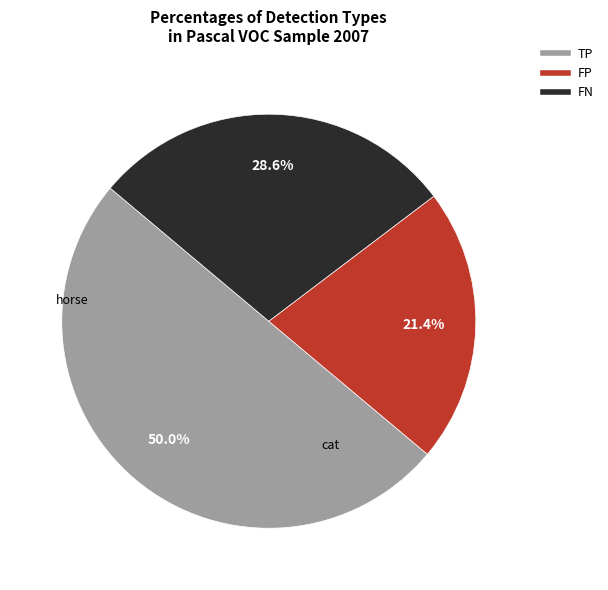

How many segments does this pie chart have?

3